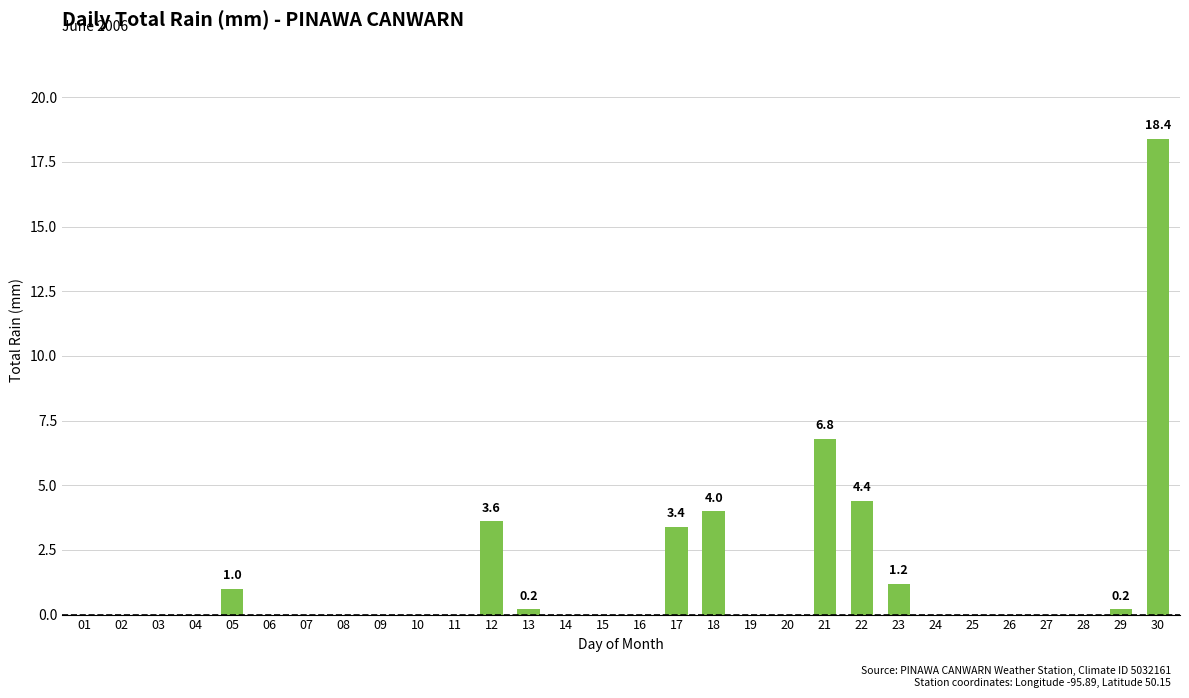

Reading right to left, transcribe all the data shown in this chart.

18.4	0.2	0.0	0.0	0.0	0.0	0.0	1.2	4.4	6.8	0.0	0.0	4.0	3.4	0.0	0.0	0.0	0.2	3.6	0.0	0.0	0.0	0.0	0.0	0.0	1.0	0.0	0.0	0.0	0.0